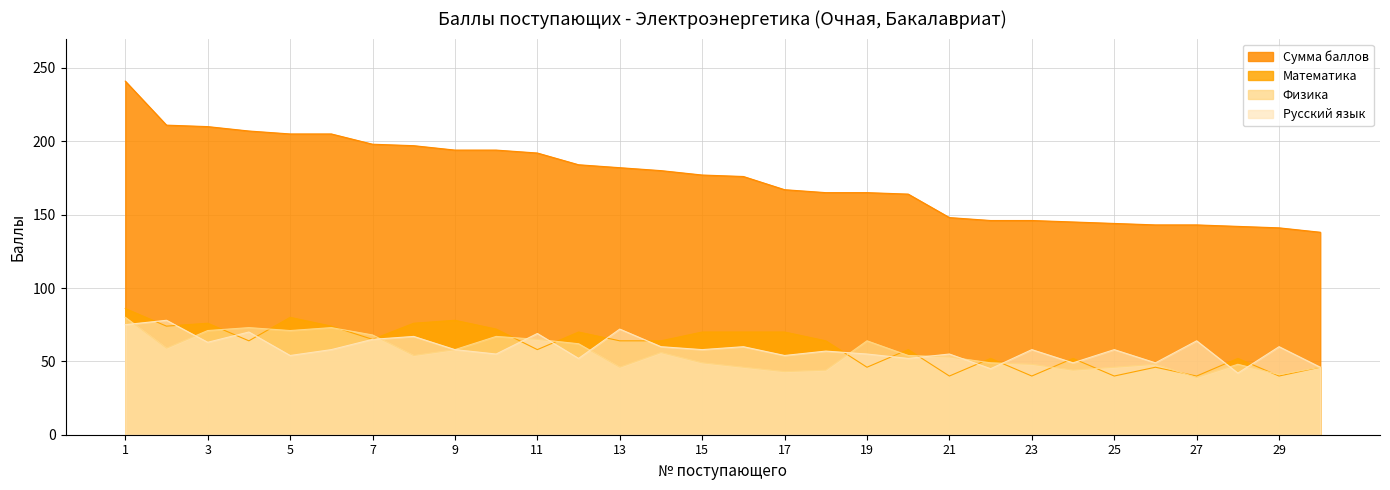

True or false: Русский язык and Сумма баллов intersect in this chart.

False